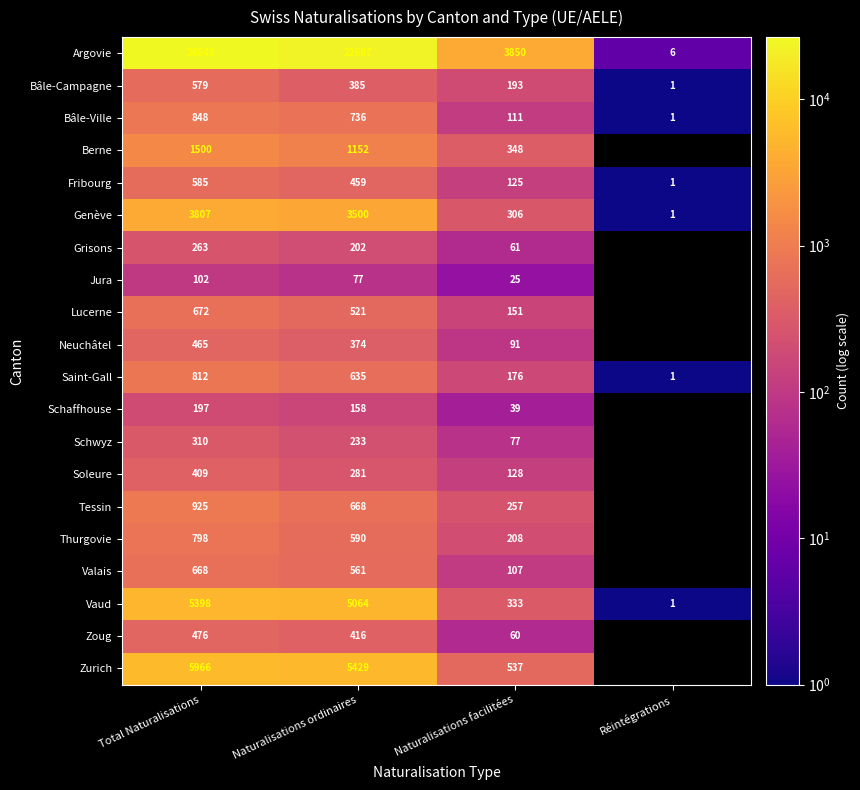

Between Total Naturalisations and Naturalisations ordinaires, which series saw the biggest shift?

Argovie